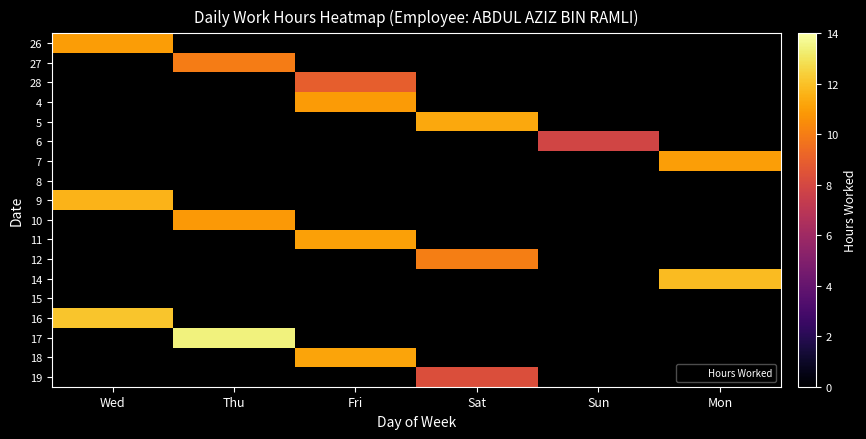

Between Sat and Fri, which is larger?

Fri